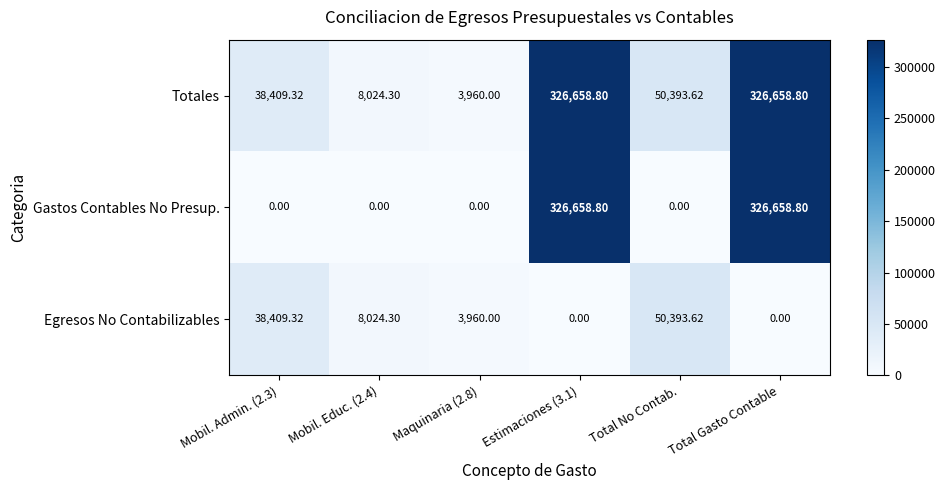

At how many categories does at least one series exceed 275503?

2